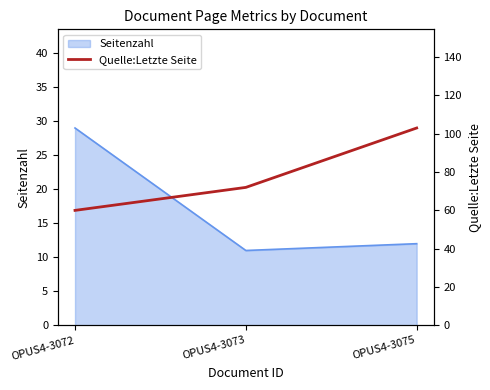

Where does the data first go above 72?

OPUS4-3075